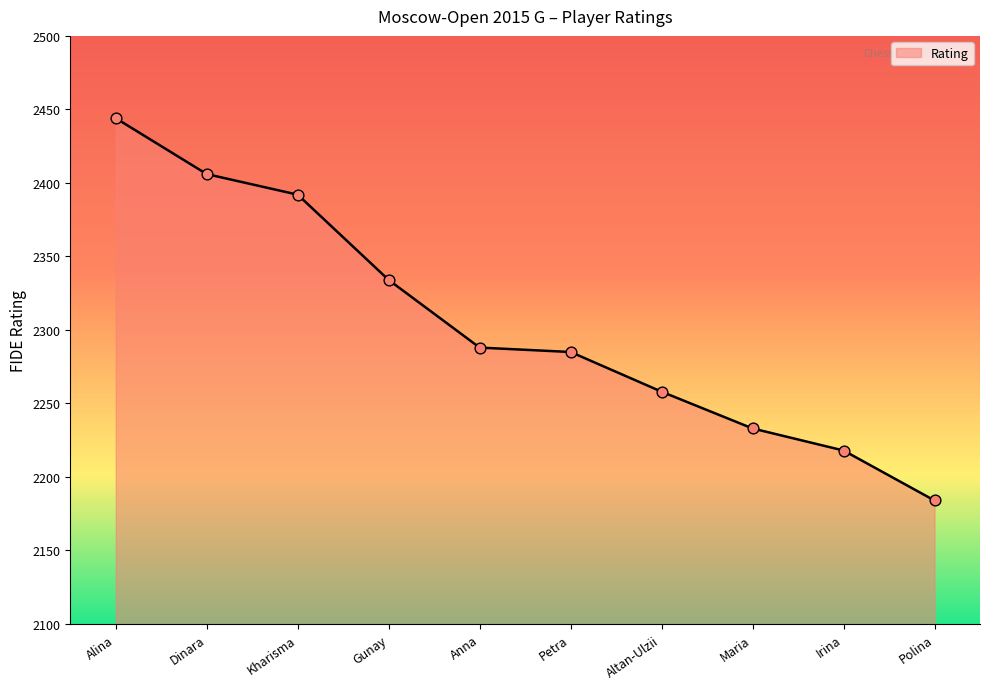

What is the change in value from Petra to Irina?

-67